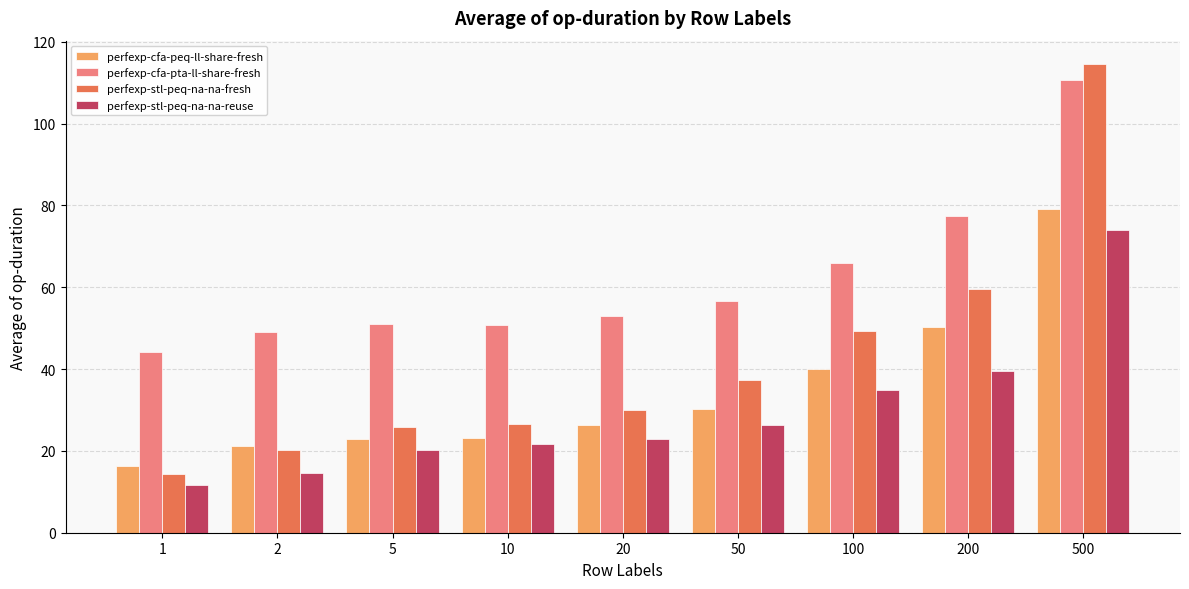

At which category does the chart reach its peak across all series?

500